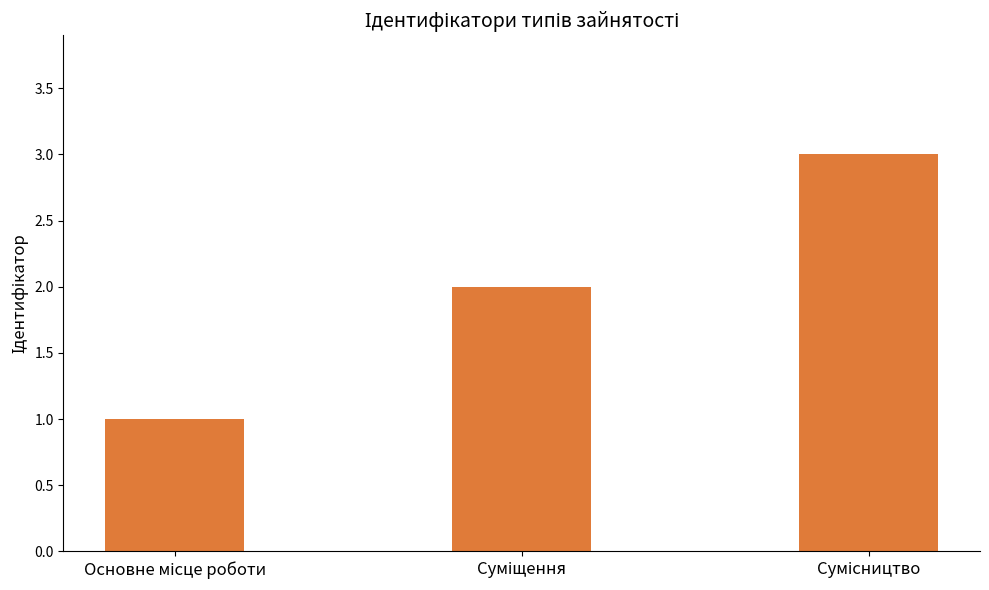

What is the greatest value displayed?

3